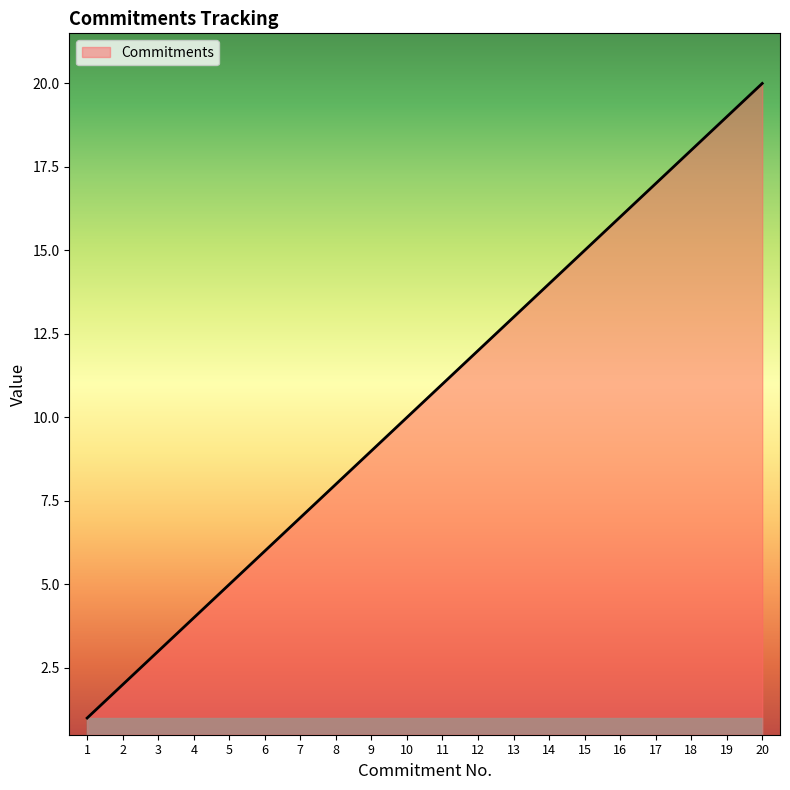

Rank the categories by value from highest to lowest.

20, 19, 18, 17, 16, 15, 14, 13, 12, 11, 10, 9, 8, 7, 6, 5, 4, 3, 2, 1